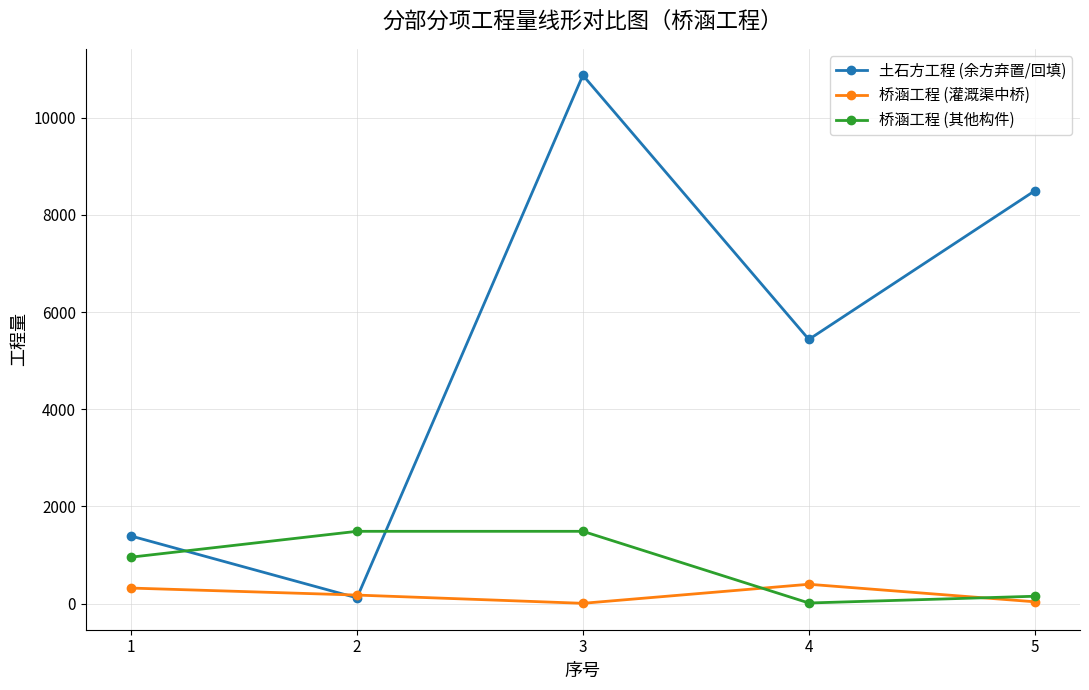

At which category is the sum across all series the highest?

3